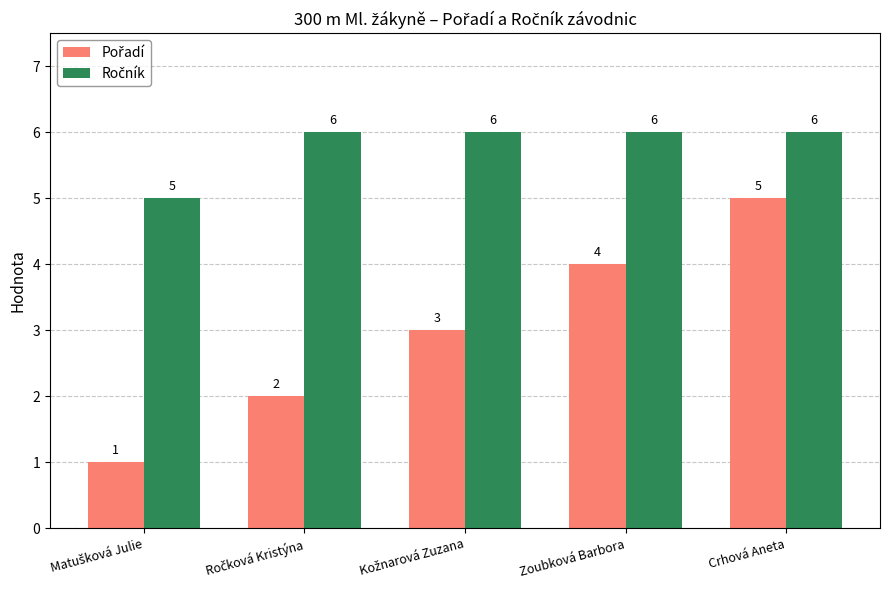

At which category is the sum across all series the highest?

Crhová Aneta